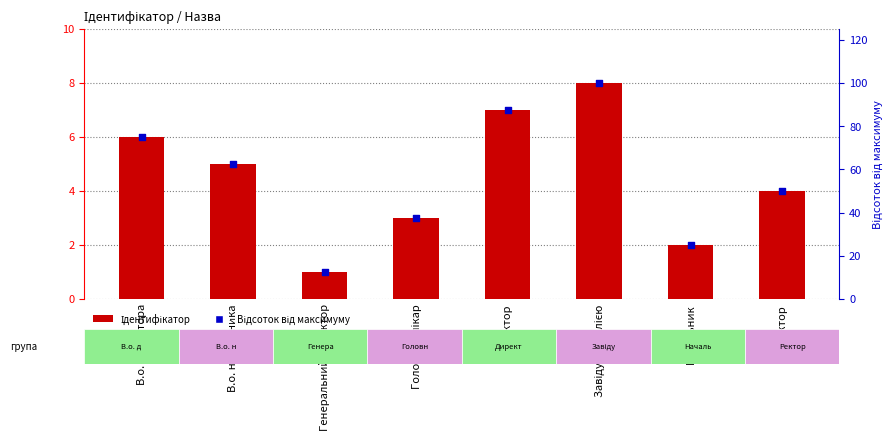

Which series contains the highest Y value?

відсоток від максимуму